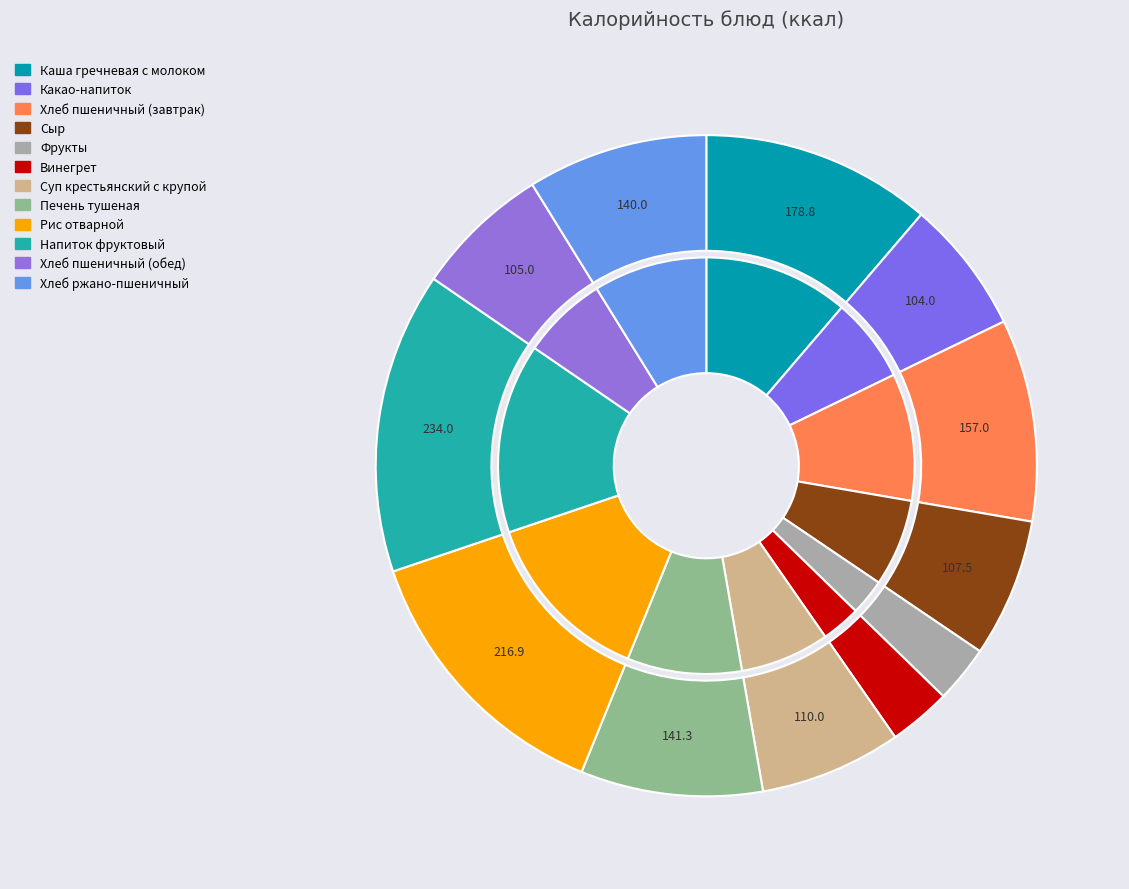

To the nearest percent, what portion does Суп крестьянский с крупой represent?

7%